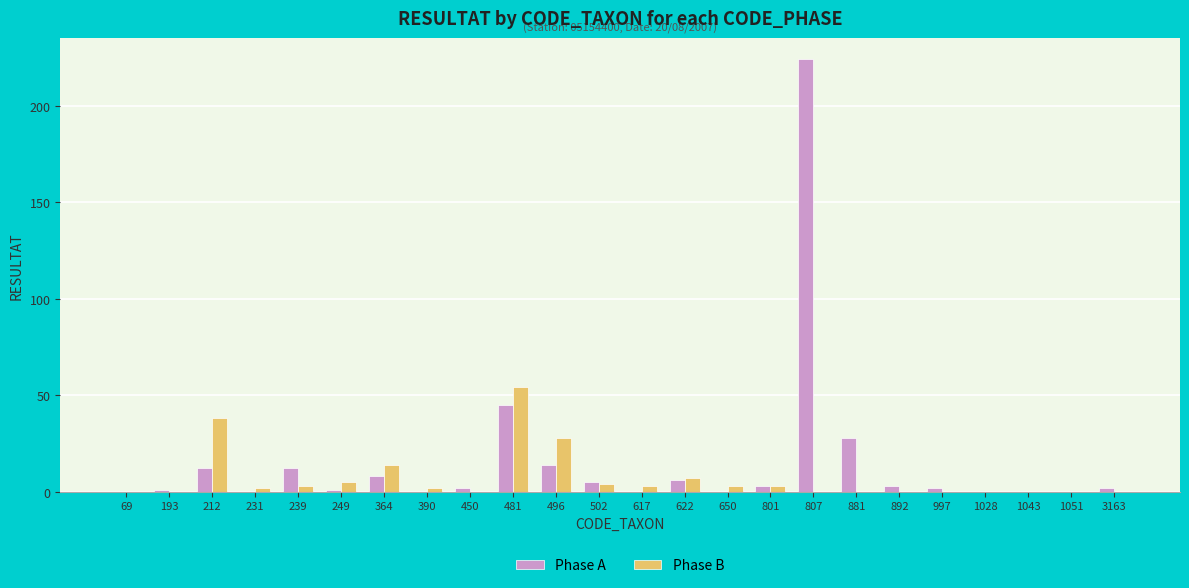

Where is Phase A nearest to the value 112?

481